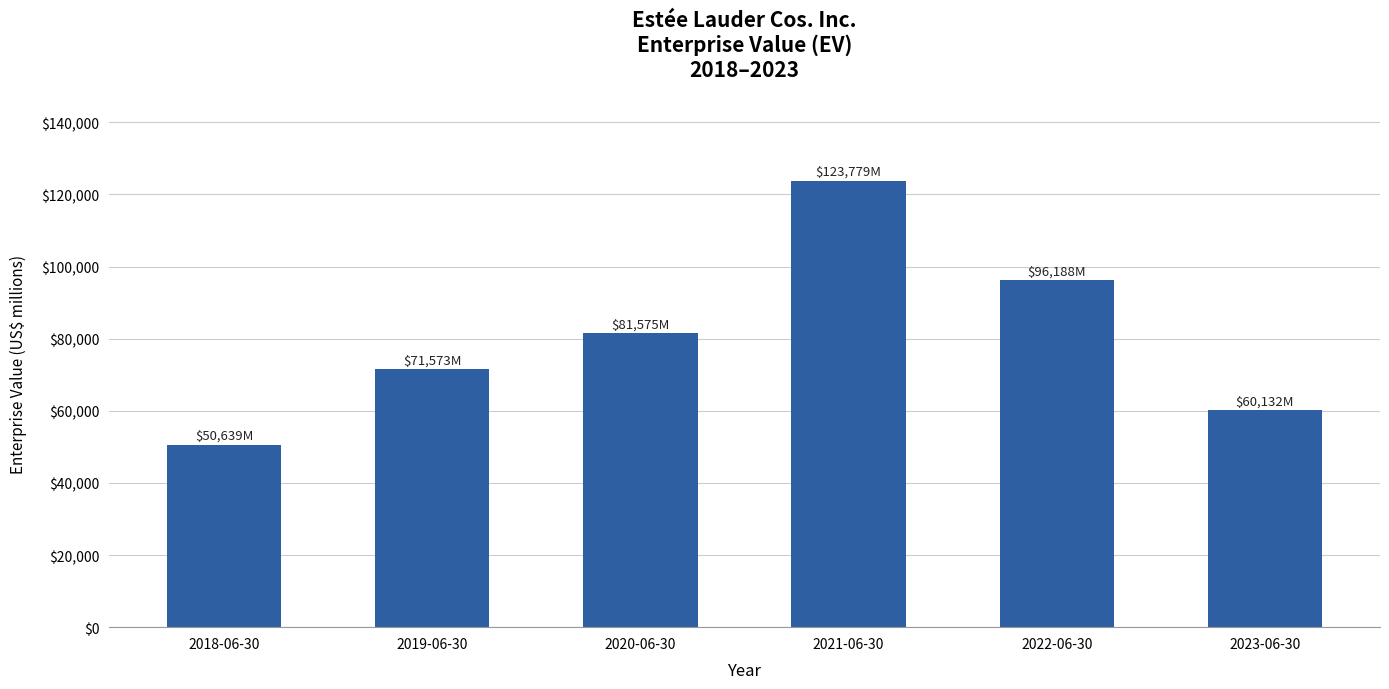

What is the difference between the maximum and minimum values?

73140